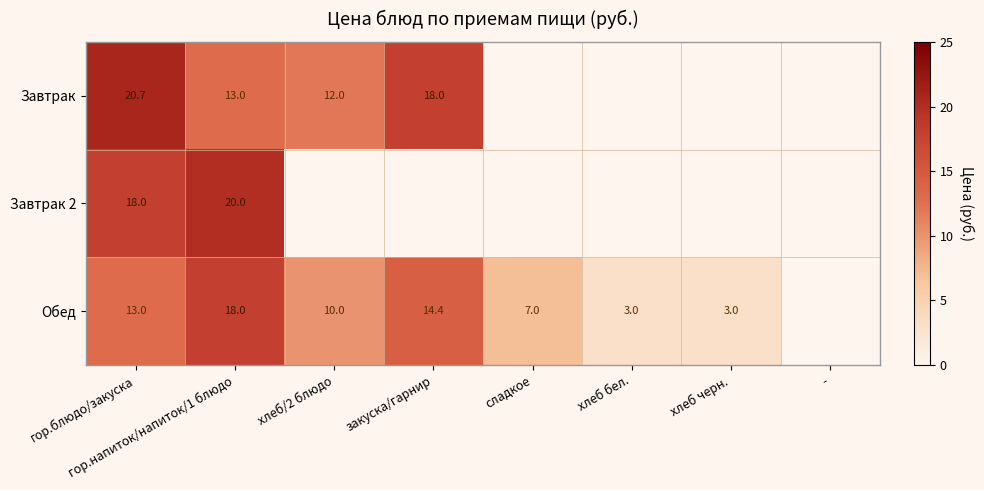

How many positive values does the Обед series have?

7